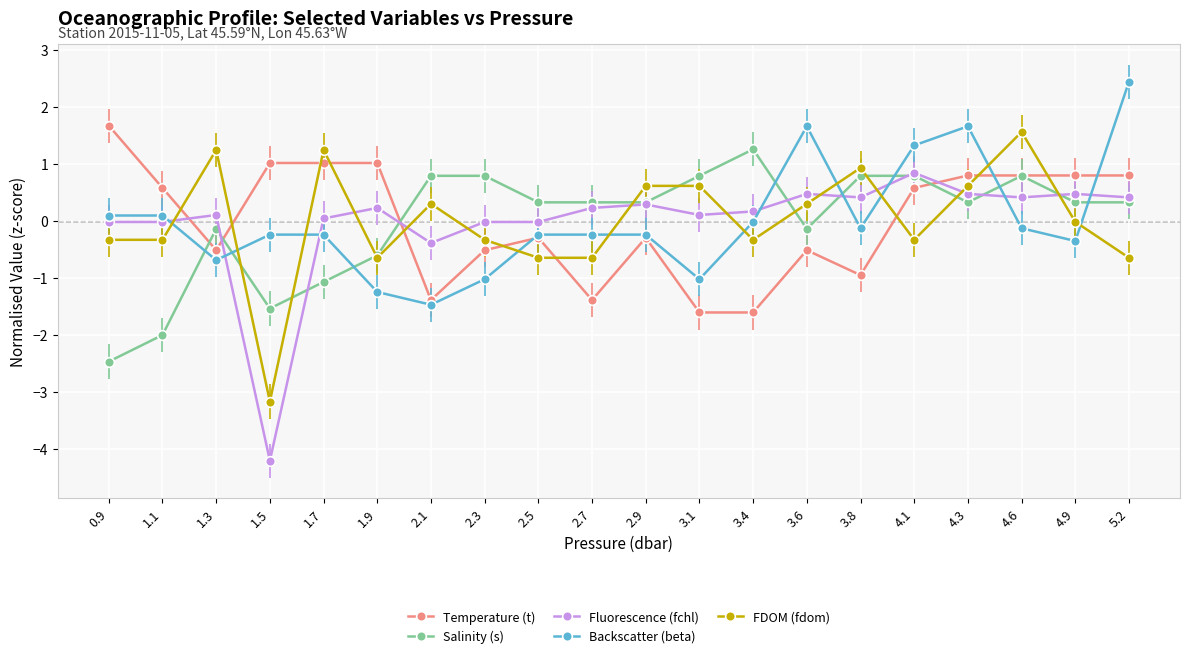

Which category has the lowest value across all series?

1.5